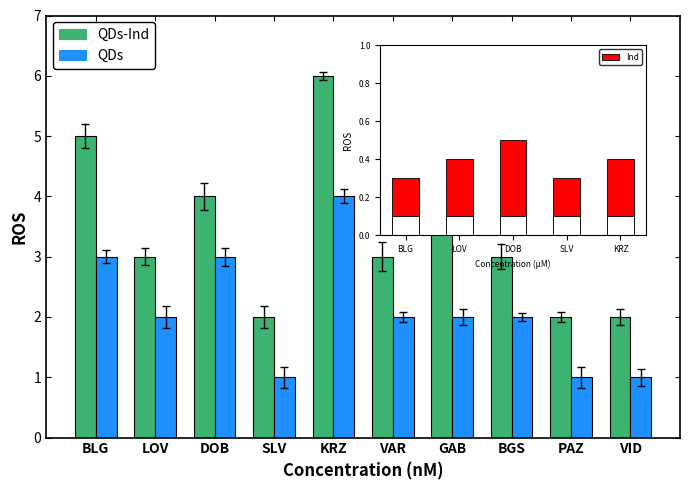

The QDs-Ind series shows 3 at BGS. True or false?

True